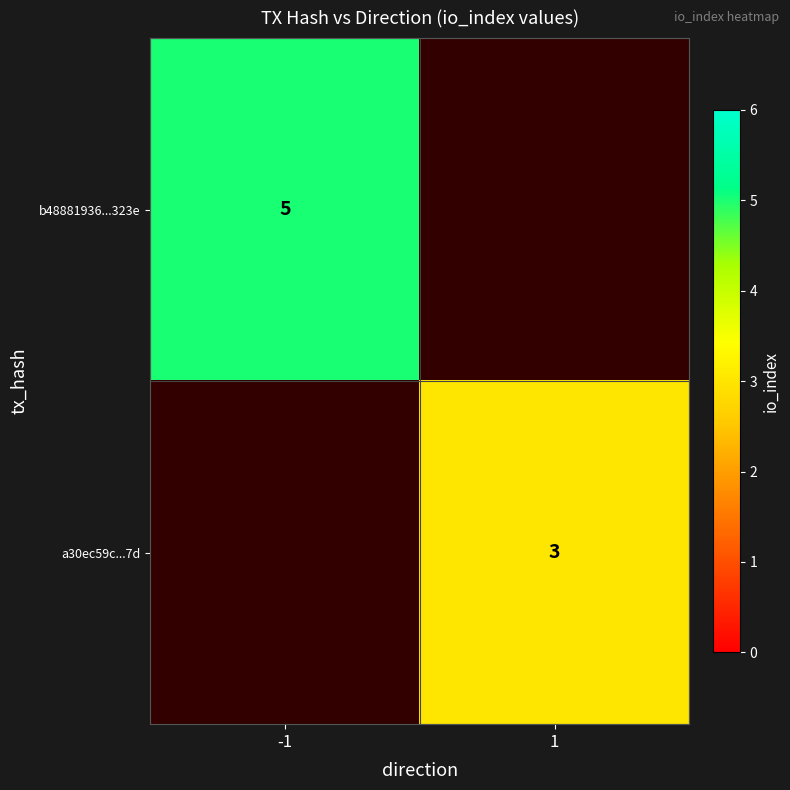

How many distinct data groups are displayed?

2